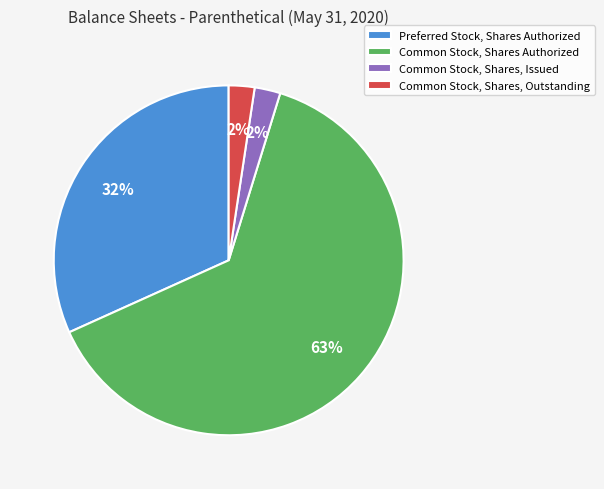

The Common Stock, Shares, Outstanding slice represents 2% of the pie. True or false?

True